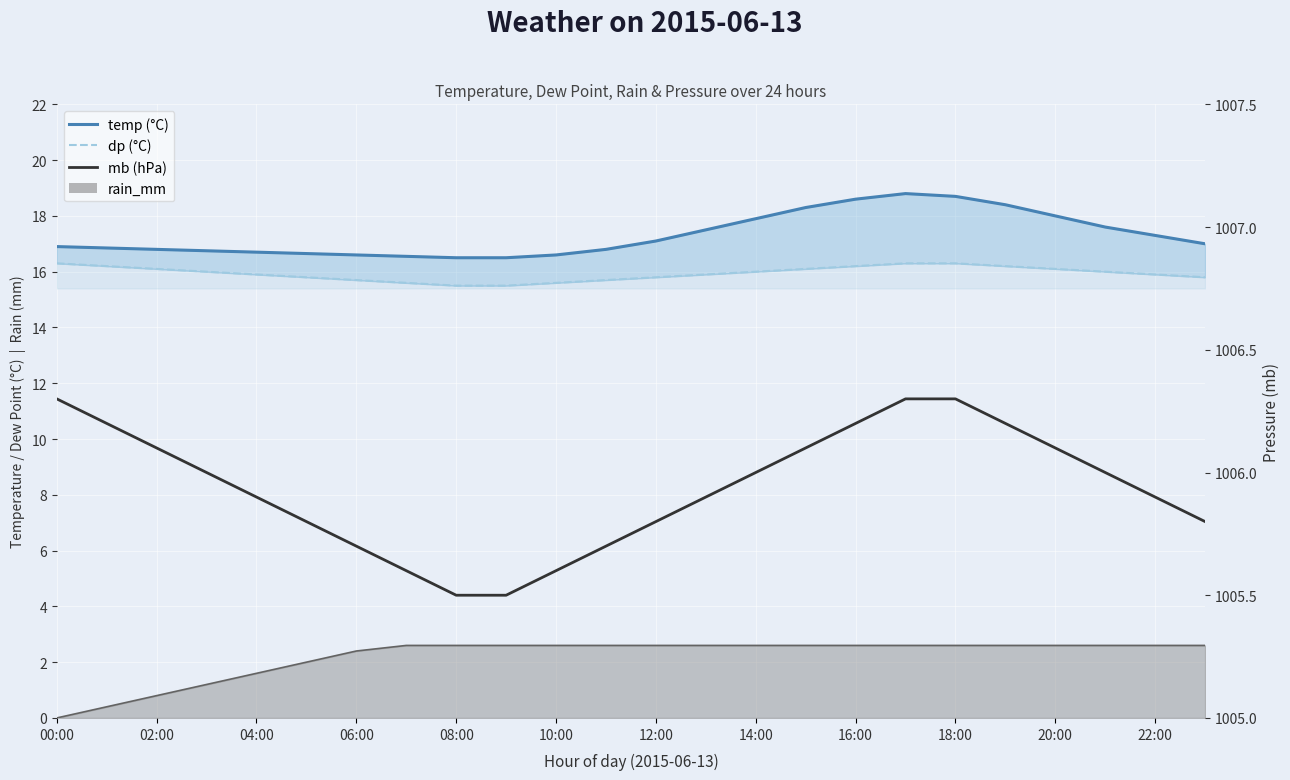

At which label is temp (line) closest to 17?

23